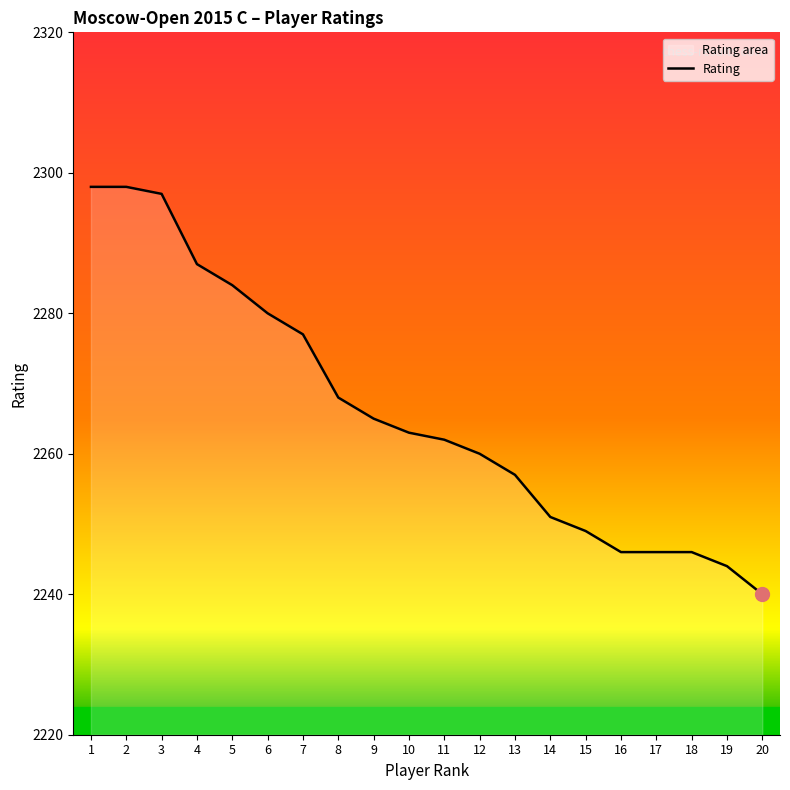

True or false: there are more than 0 points higher than both neighbors.

False